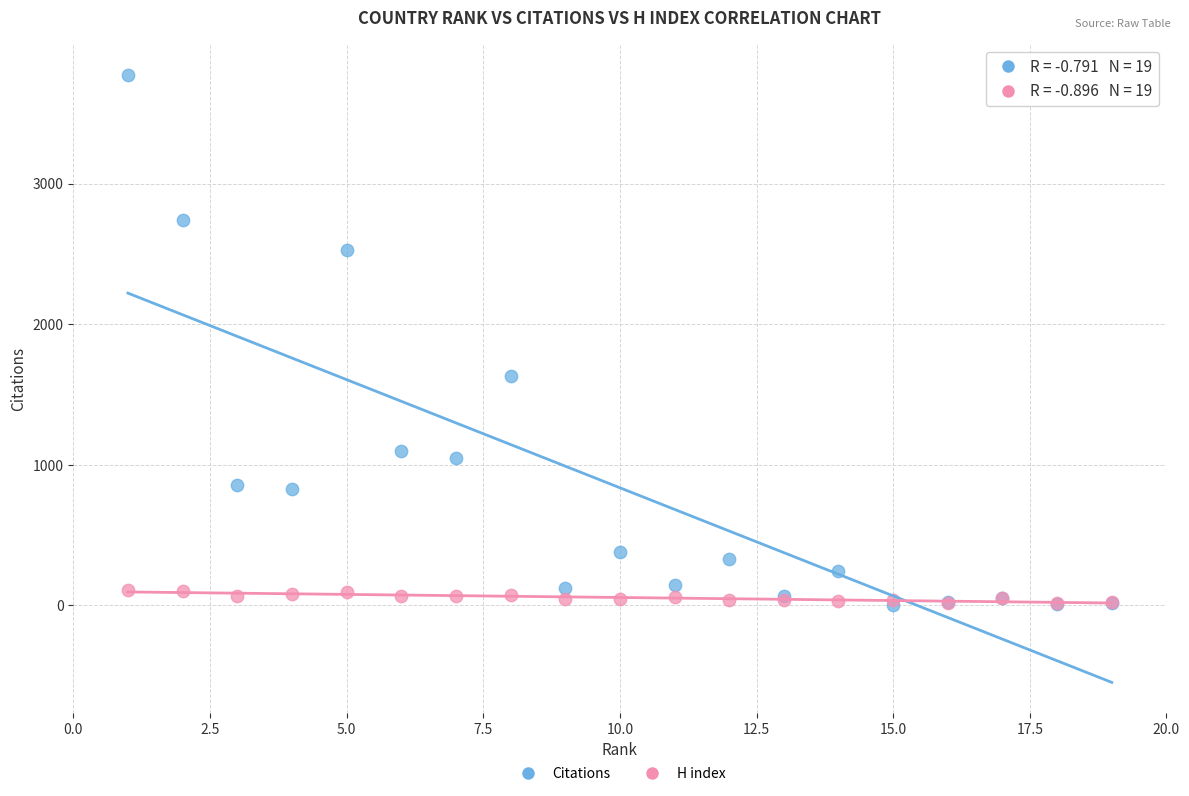

Which series contains the highest Y value?

Citations